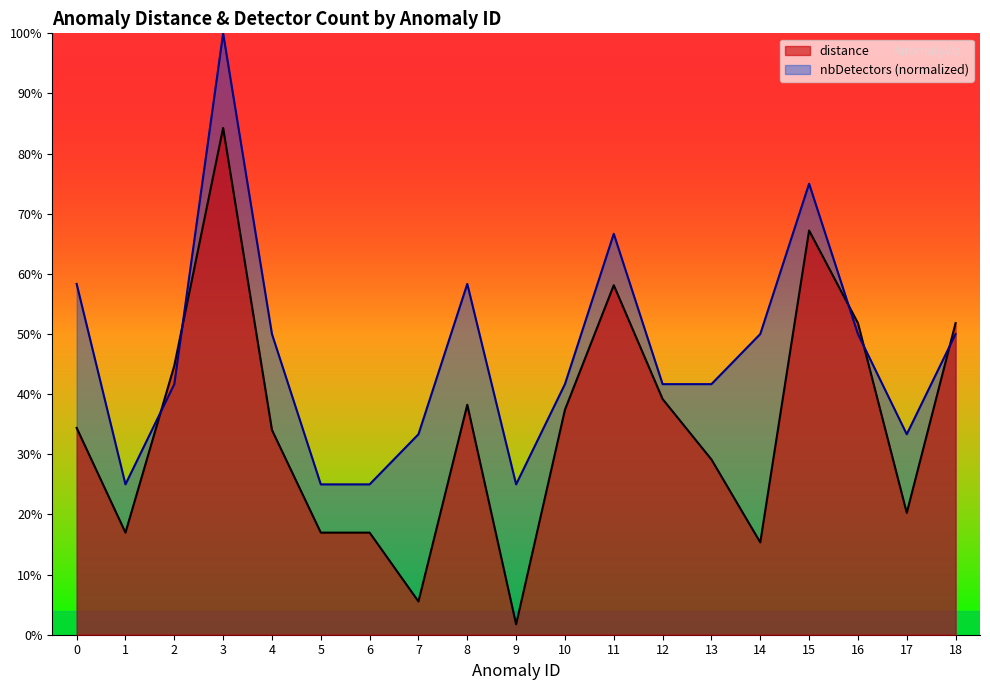

How many lines are shown in the chart?

2